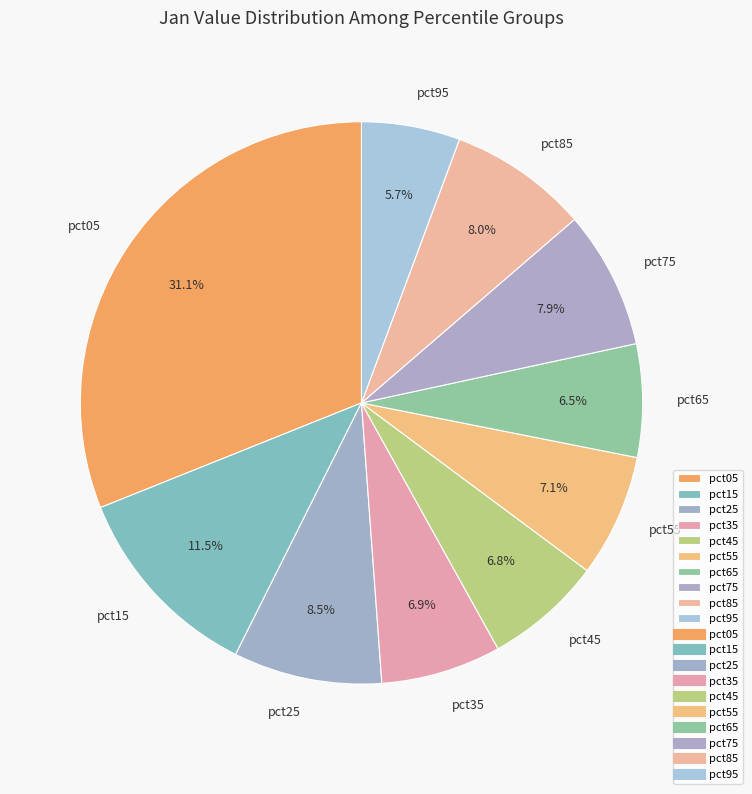

Which category has the biggest portion of the pie?

pct05